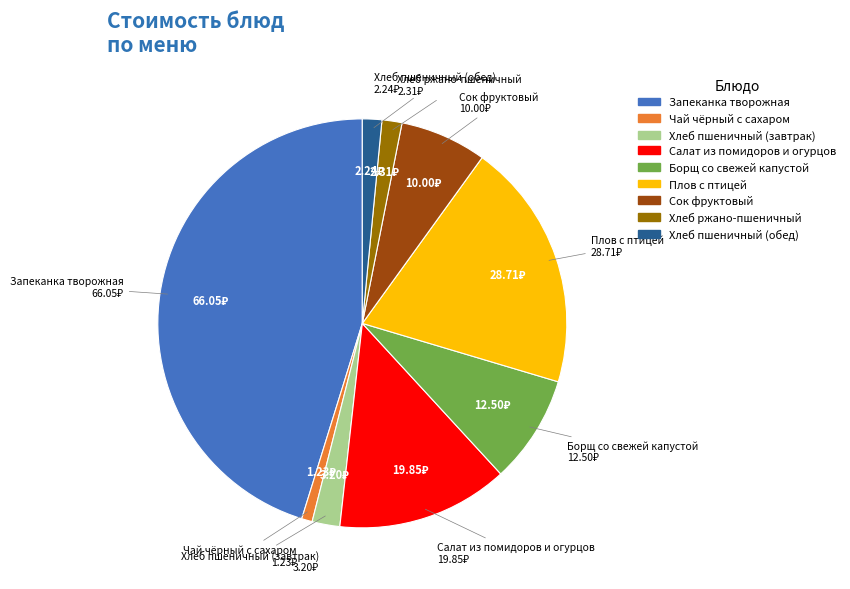

Combined, do Салат из помидоров и огурцов and Хлеб пшеничный (завтрак) account for over 50%?

No